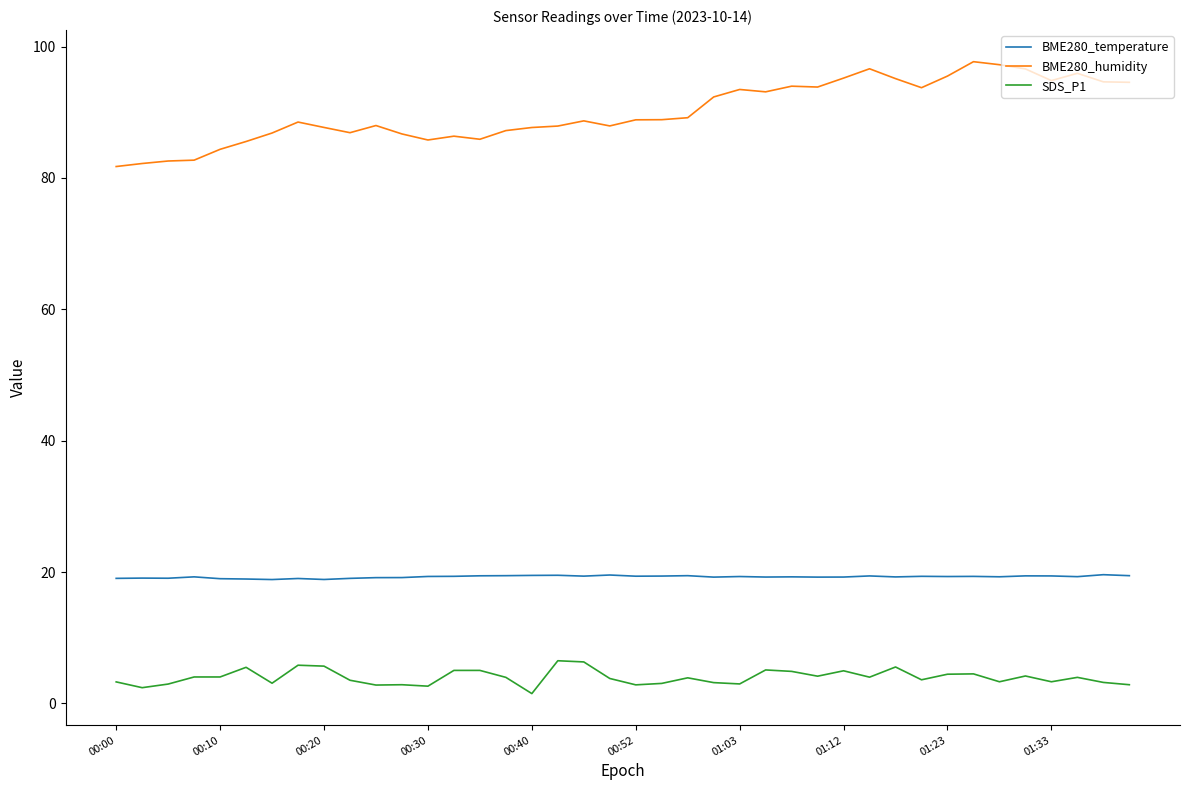

Which series has the largest total across all categories?

BME280_humidity